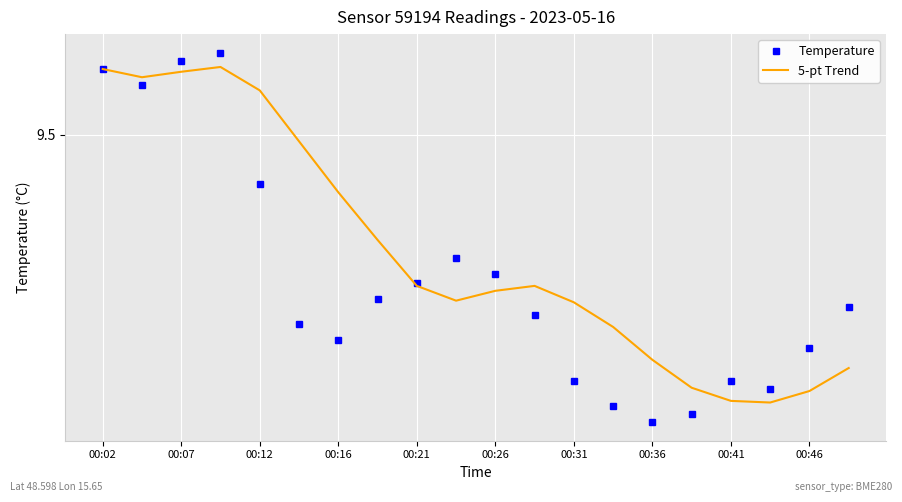

Reading right to left, transcribe all the data shown in this chart.

Temperature: 9.3	9.2	9.2	9.2	9.2	9.2	9.2	9.2	9.3	9.3	9.3	9.3	9.3	9.2	9.3	9.4	9.6	9.6	9.6	9.6
5-pt Trend: 9.2	9.2	9.2	9.2	9.2	9.2	9.3	9.3	9.3	9.3	9.3	9.3	9.4	9.4	9.5	9.6	9.6	9.6	9.6	9.6